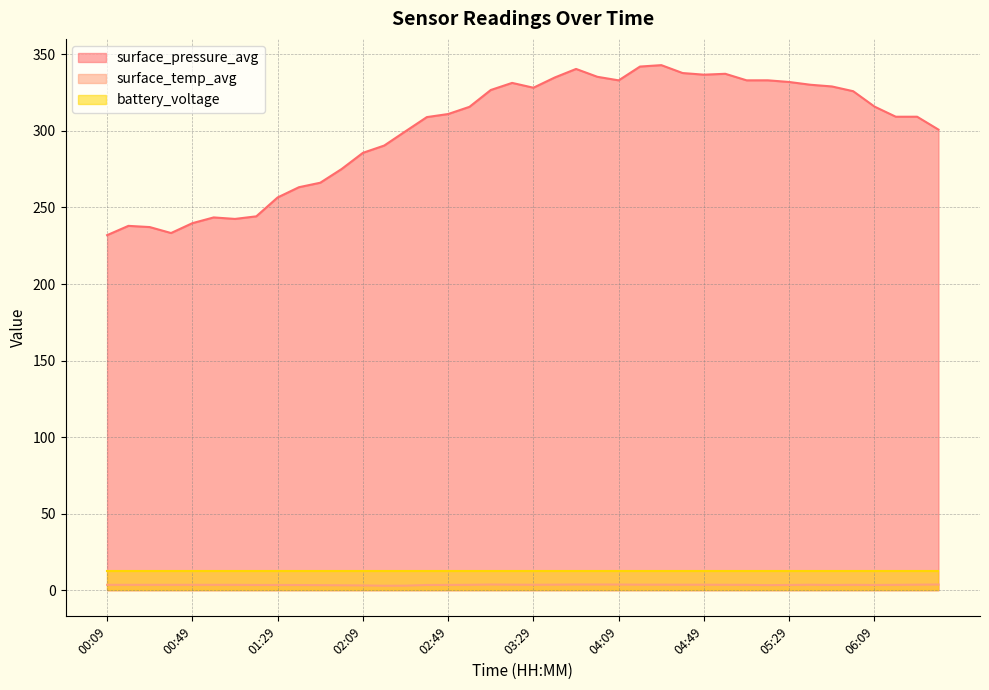

What is the sum of the surface_pressure_avg values at 02:59 and 00:09?

547.7